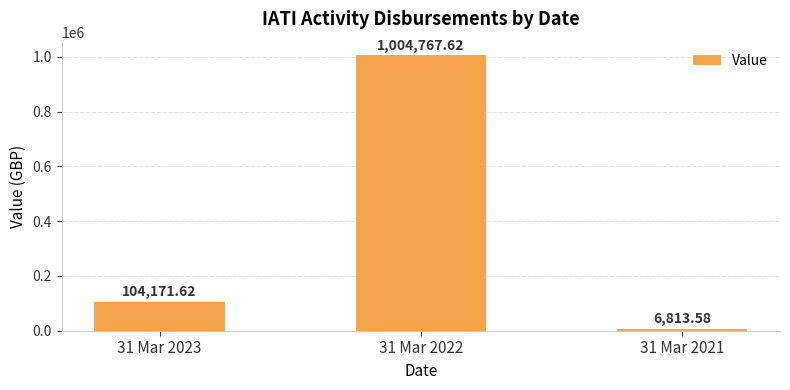

What is the value of the 3rd bar from the left?

6813.6